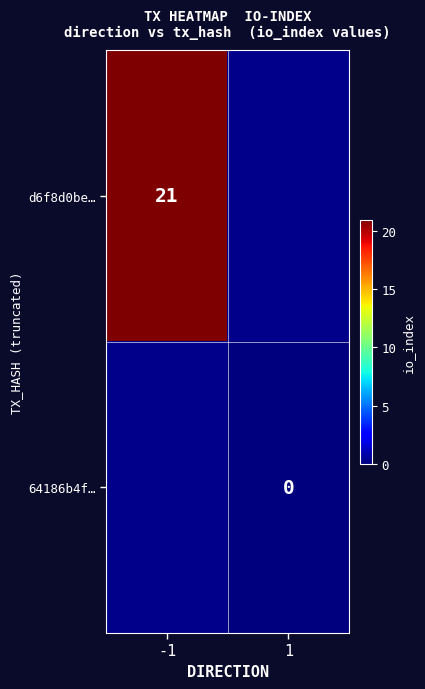

Is the value of 64186b4f… at 1 greater than the value of d6f8d0be… at -1?

No